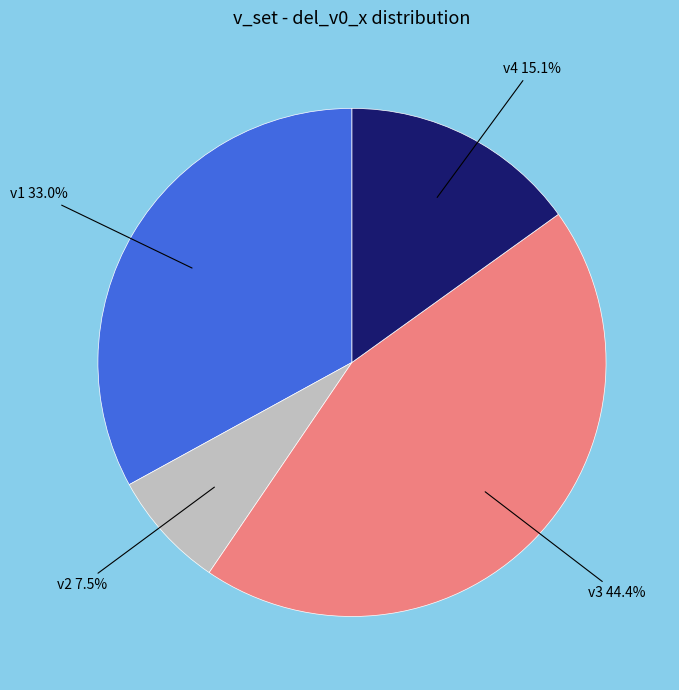

Which has a higher value, v1 or v3?

v3